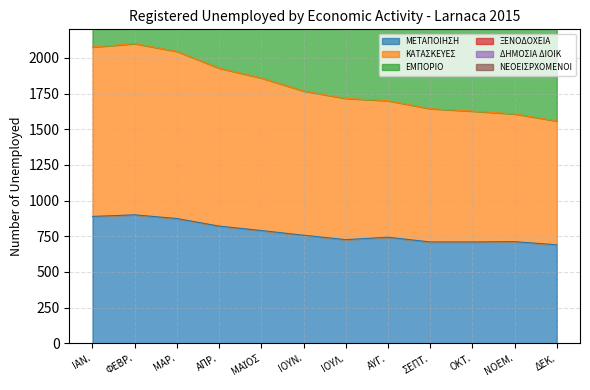

What is the maximum value for ΜΕΤΑΠΟΙΗΣΗ?

900